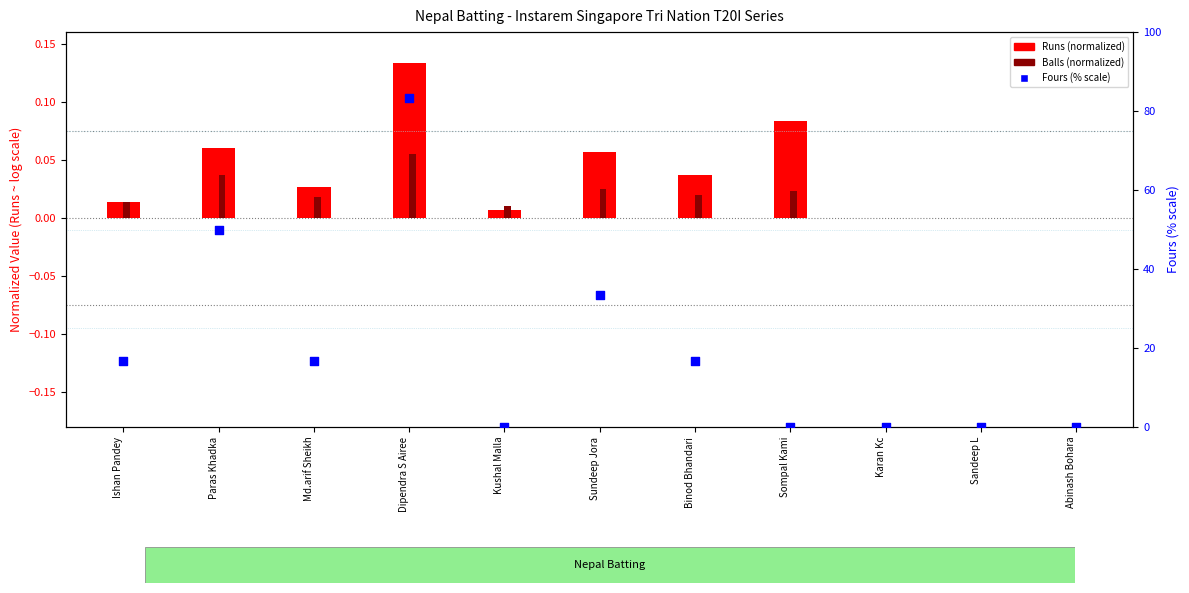

What are all the series names shown in the legend?

Runs (normalized), Balls (normalized), Fours (% scale)